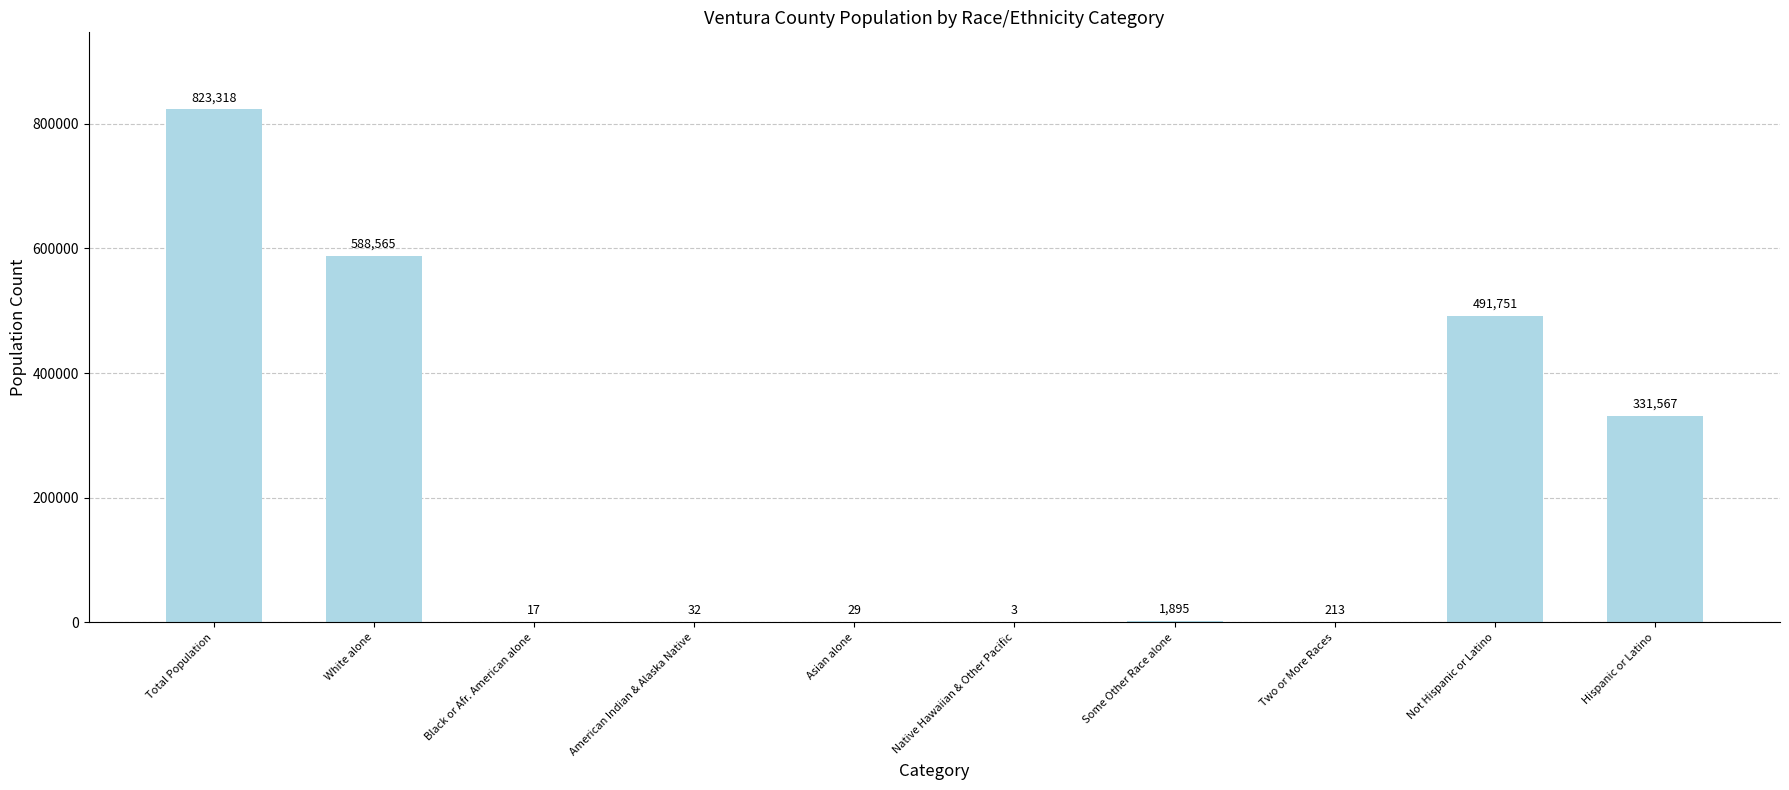

The value at Hispanic or Latino is 482023. True or false?

False